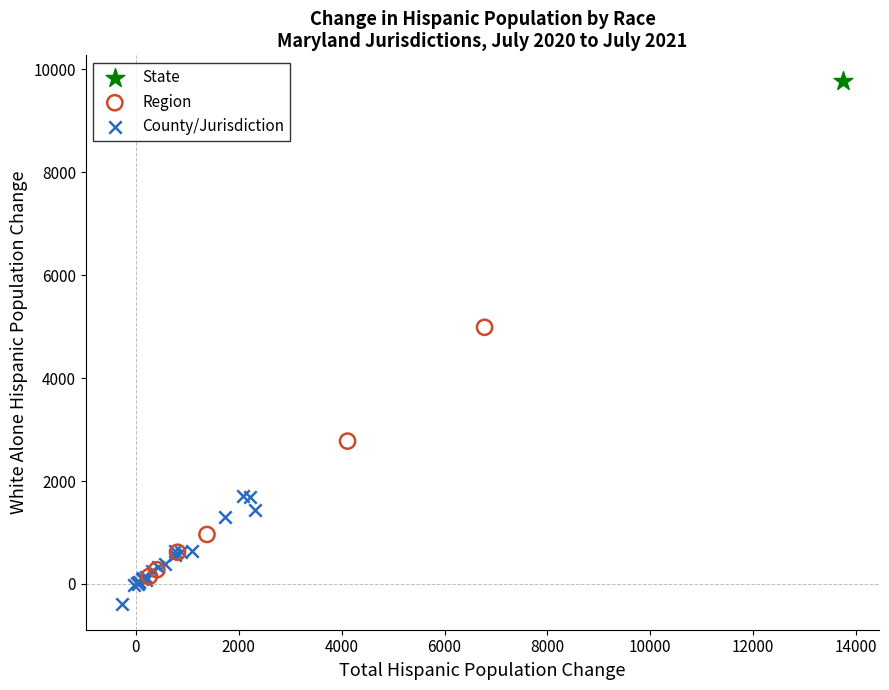

Which series contains the highest Y value?

State